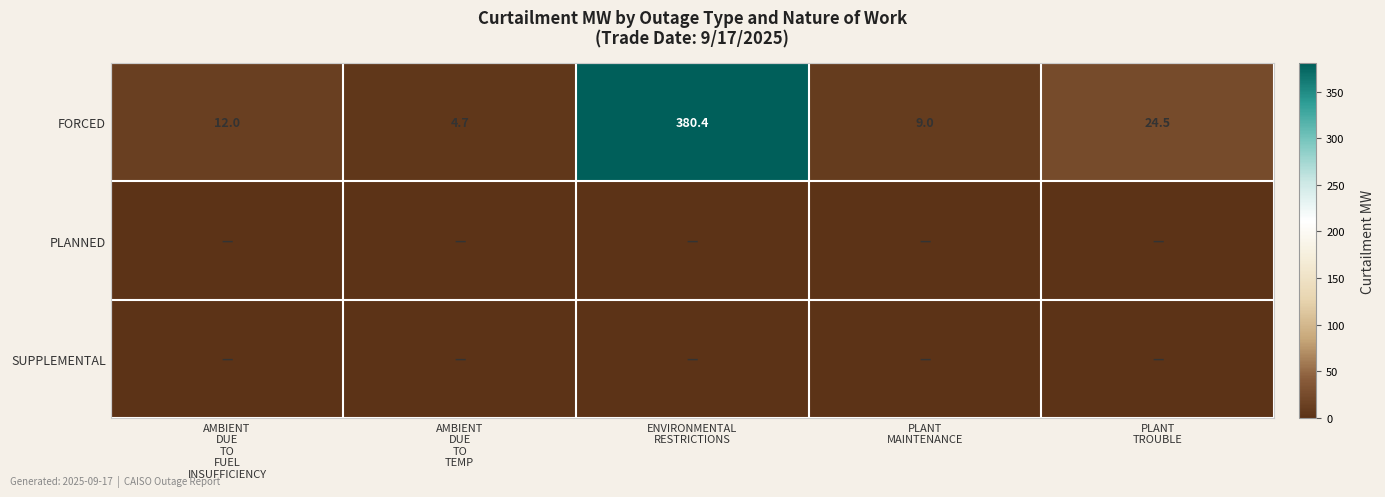

What is the difference between the second highest and second lowest values in the FORCED series?

15.5